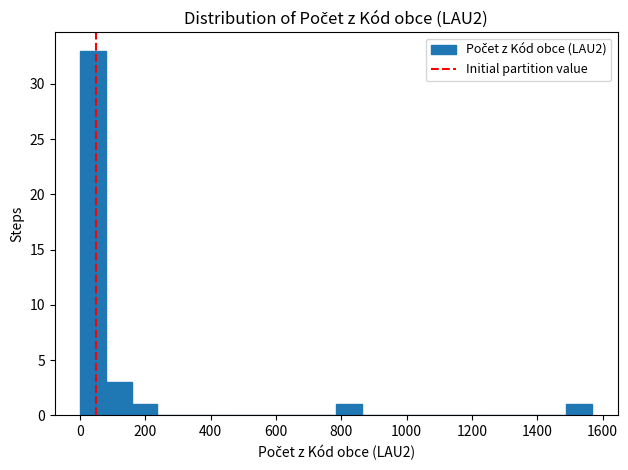

Read against the x-axis, roughly where is the centre of the tallest bar?

40